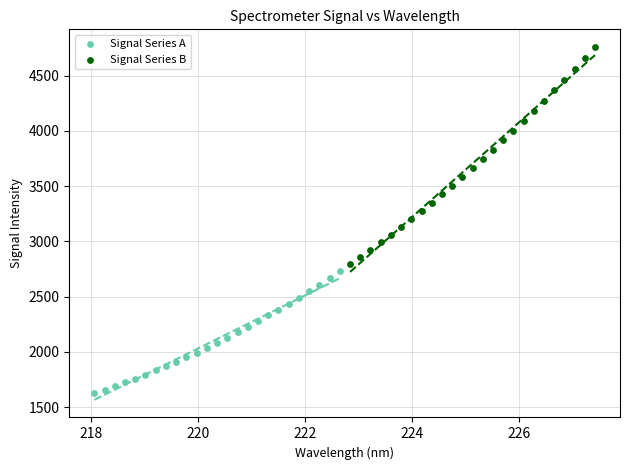

Which series has the widest spread of Y values?

Signal Series B